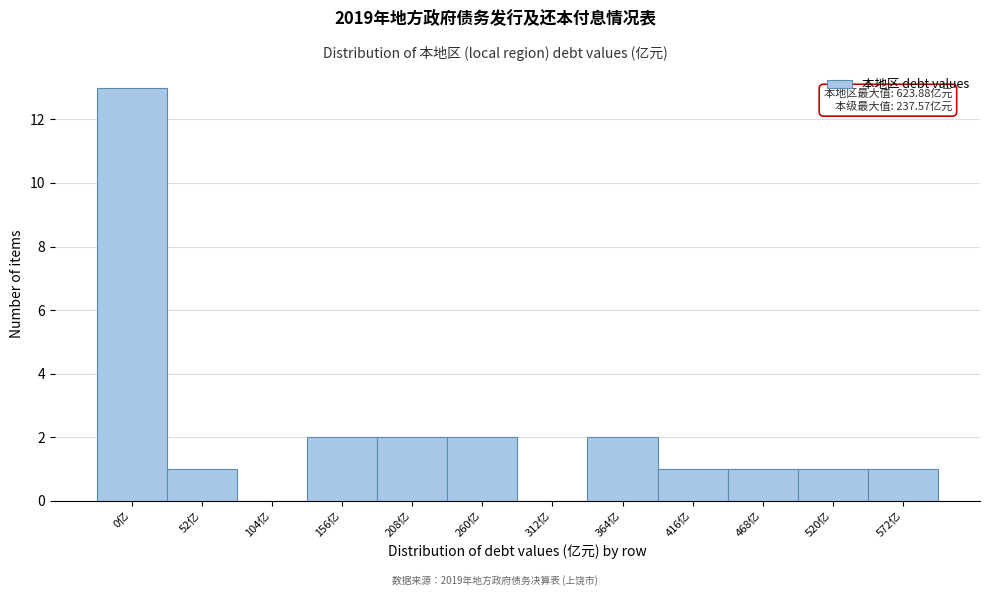

Reading right to left, what are all the values shown in this chart?

572亿=1	520亿=1	468亿=1	416亿=1	364亿=2	312亿=0	260亿=2	208亿=2	156亿=2	104亿=0	52亿=1	0亿=13